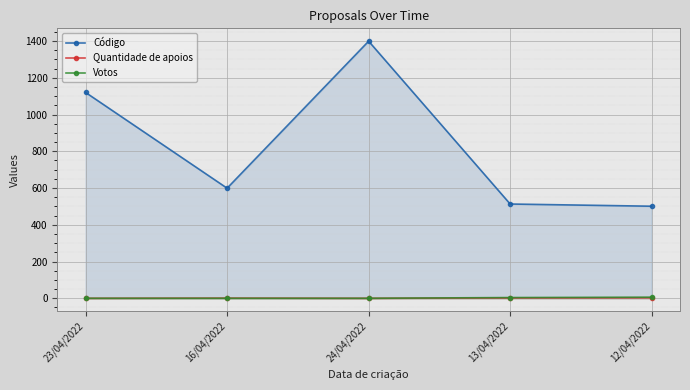

Which has a higher value, 16/04/2022 or 12/04/2022?

16/04/2022